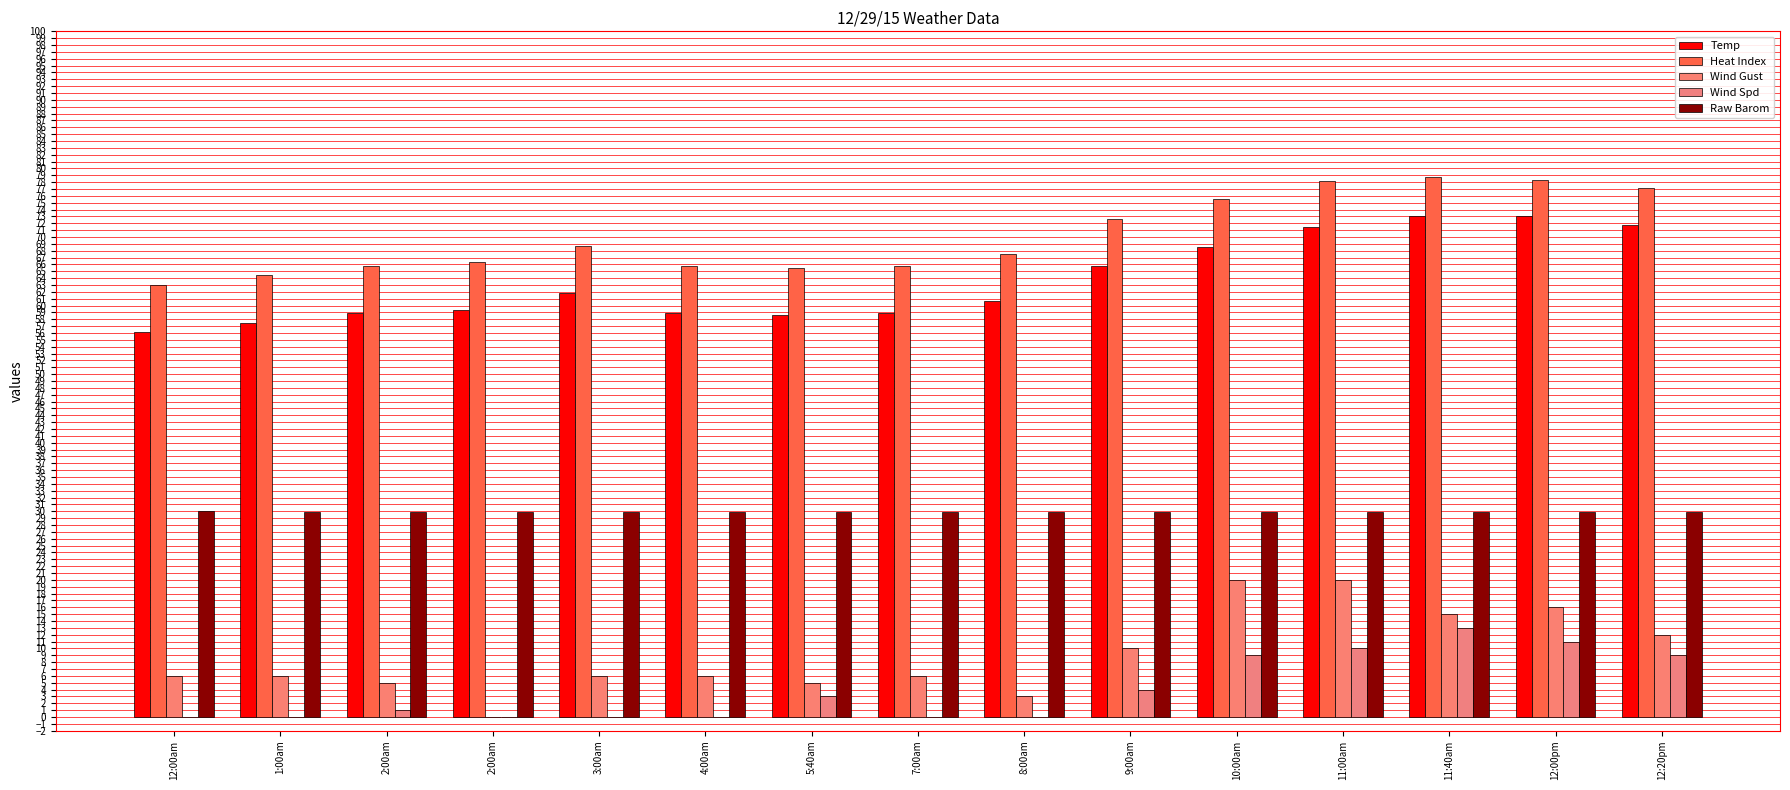

Count the number of data series in this chart.

5